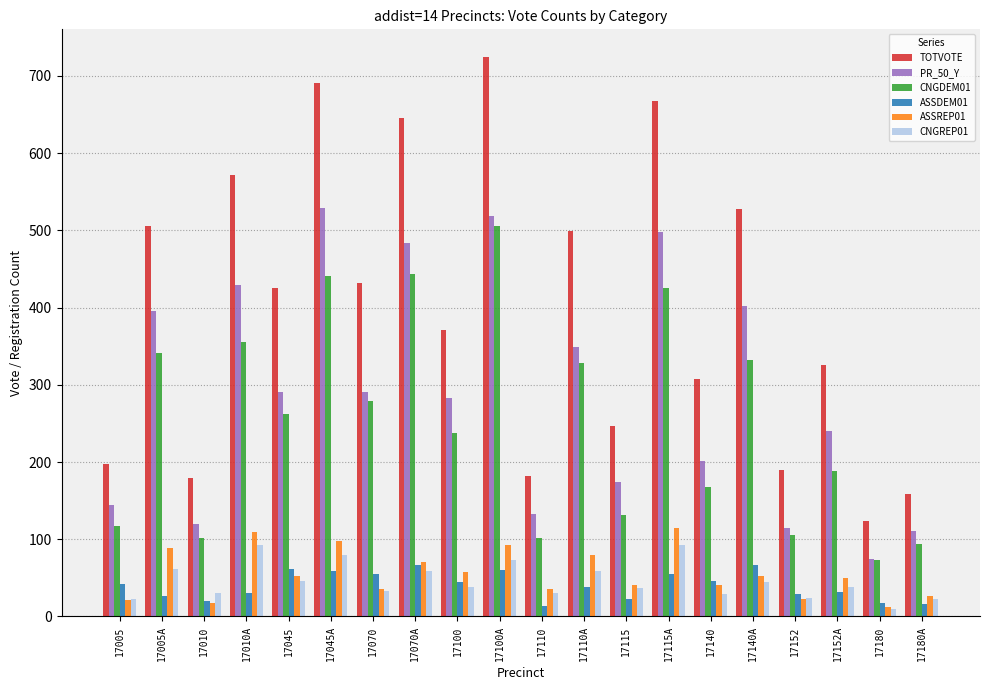

What is the highest value of the ASSREP01 series?

115